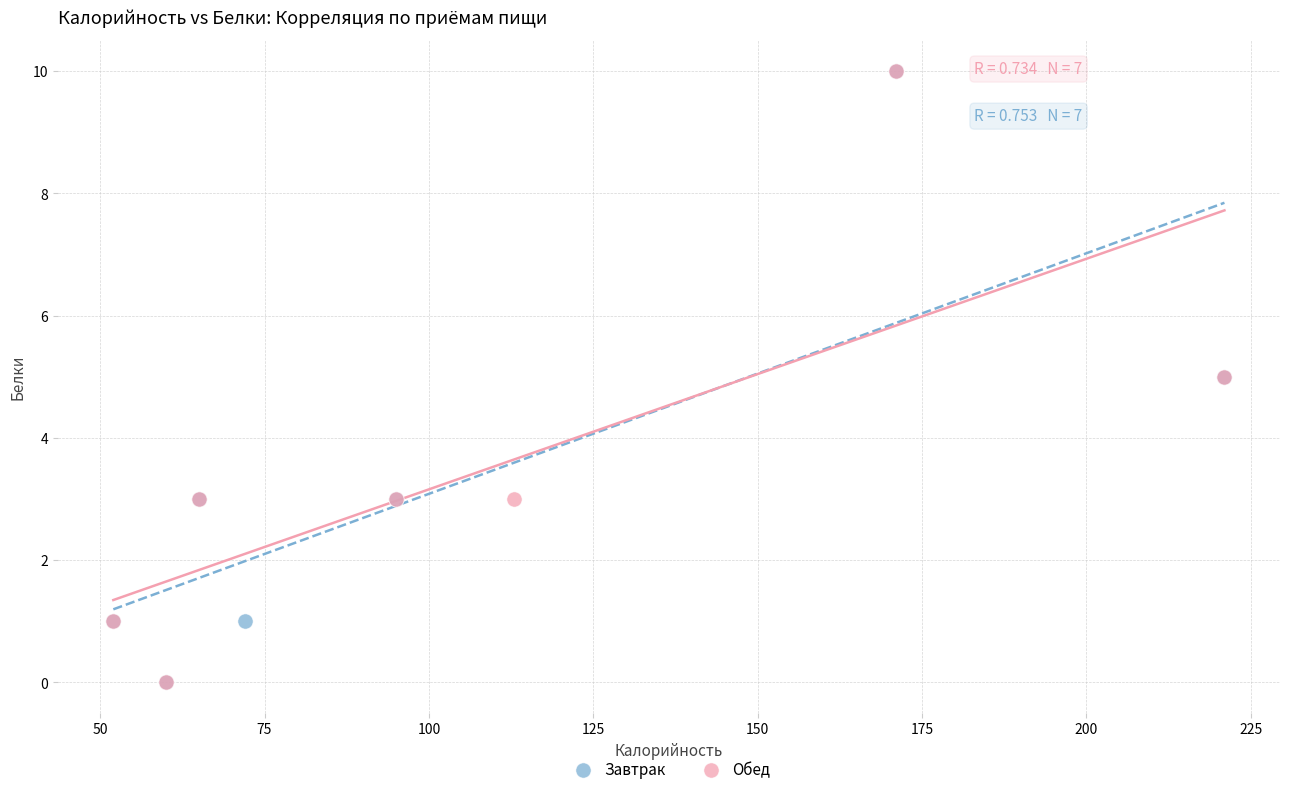

What are all the series names shown in the legend?

Завтрак, Обед